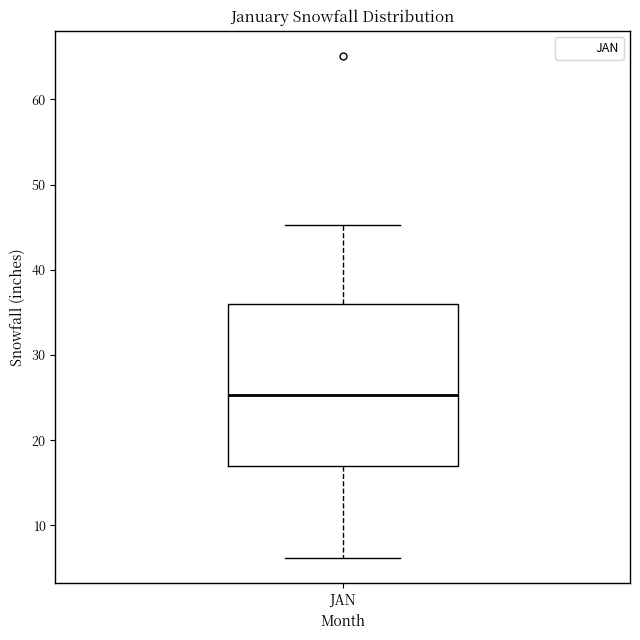

Read this box plot against the y-axis: the position of the median line, the range covered by the box, and the ends of both whiskers. The values are not printed on the chart, so give them approximately, as read against the axis.

median 25, box 17 to 36, whiskers 6 to 45